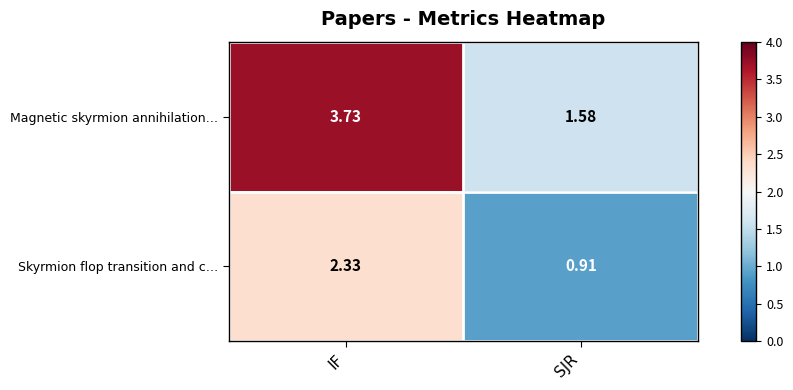

Where does the Skyrmion flop transition and c… series first go above 2?

IF